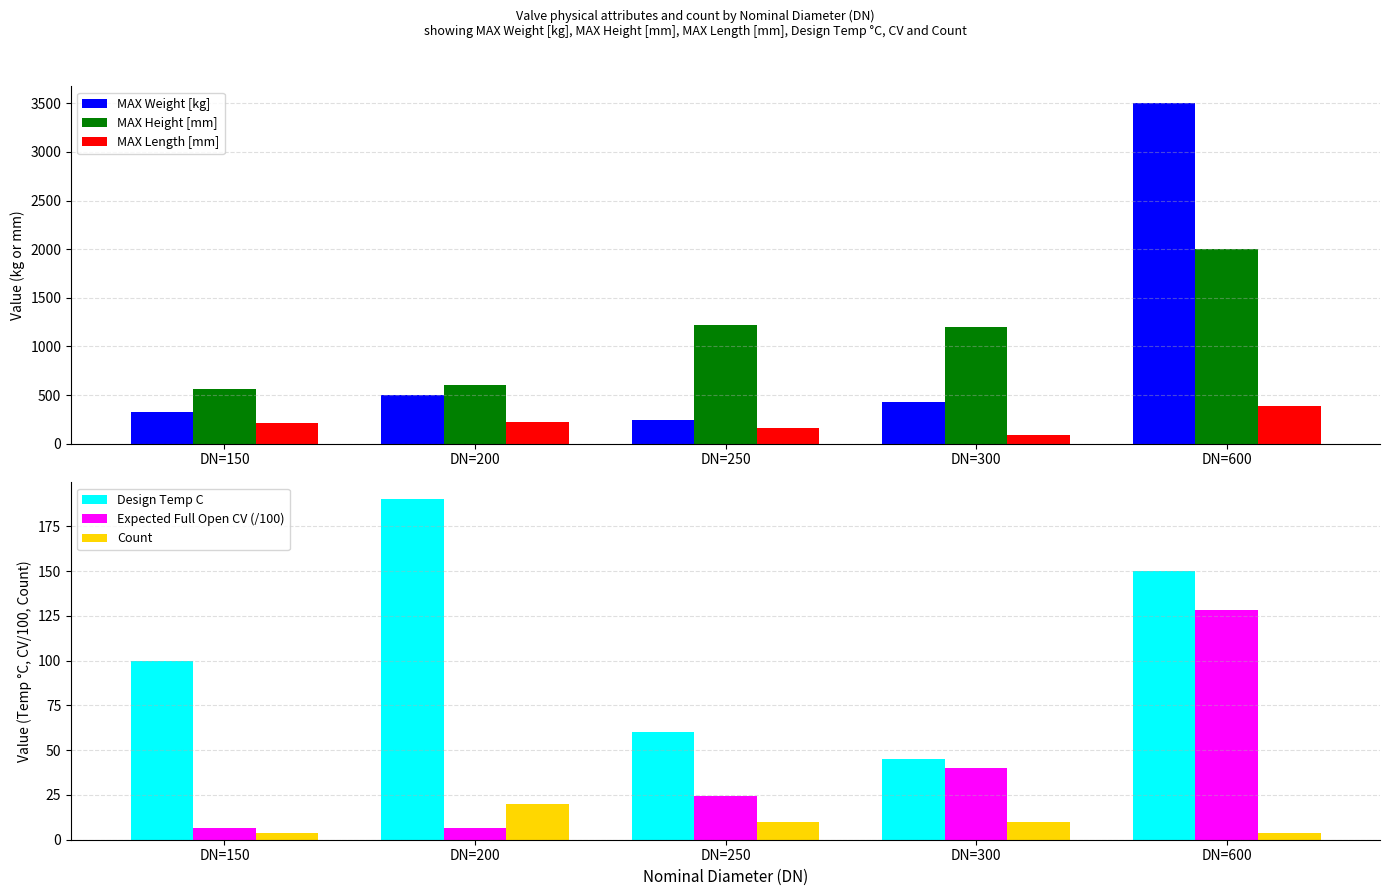

Does the chart contain any negative values?

No